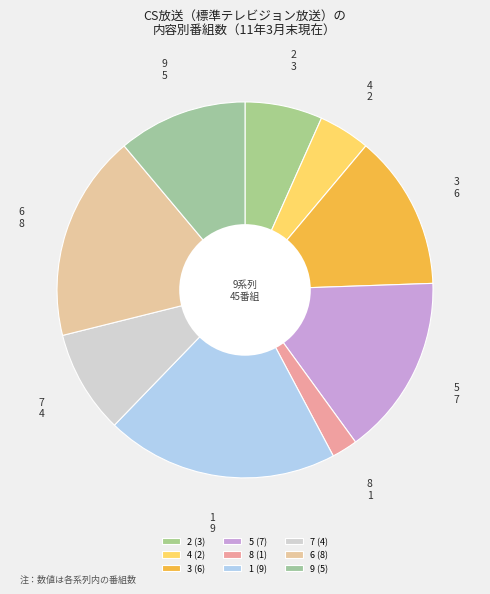

Is it true that 4 is 4% of the pie?

True